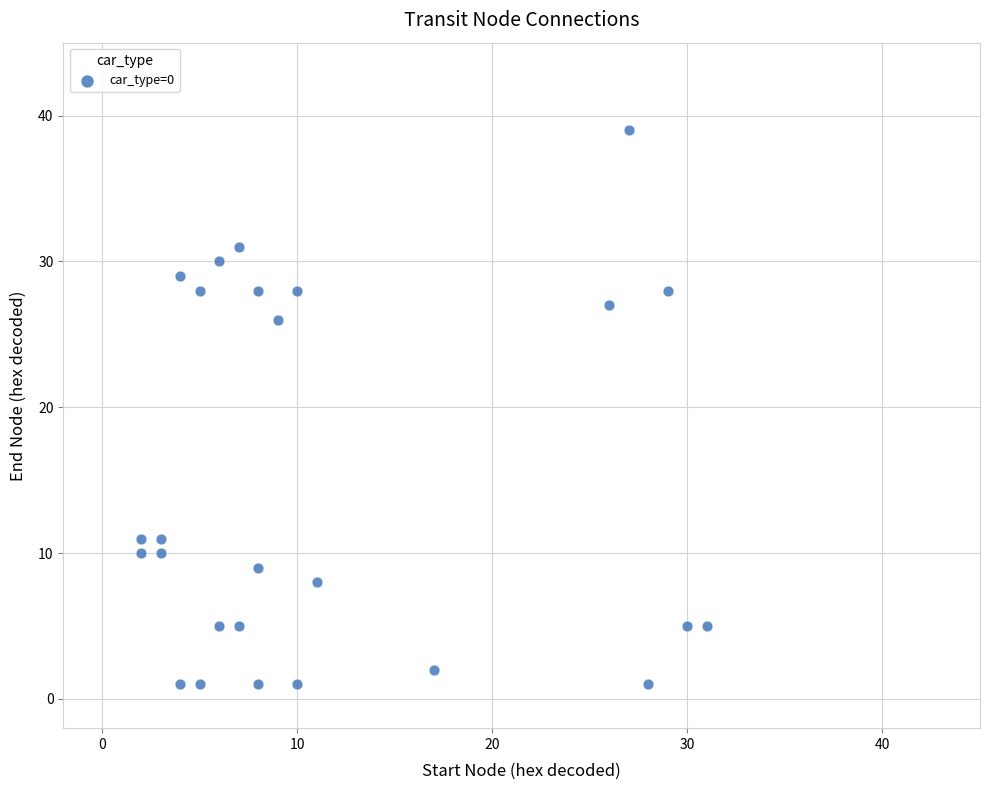

What is the range of Y values (max minus min)?

38